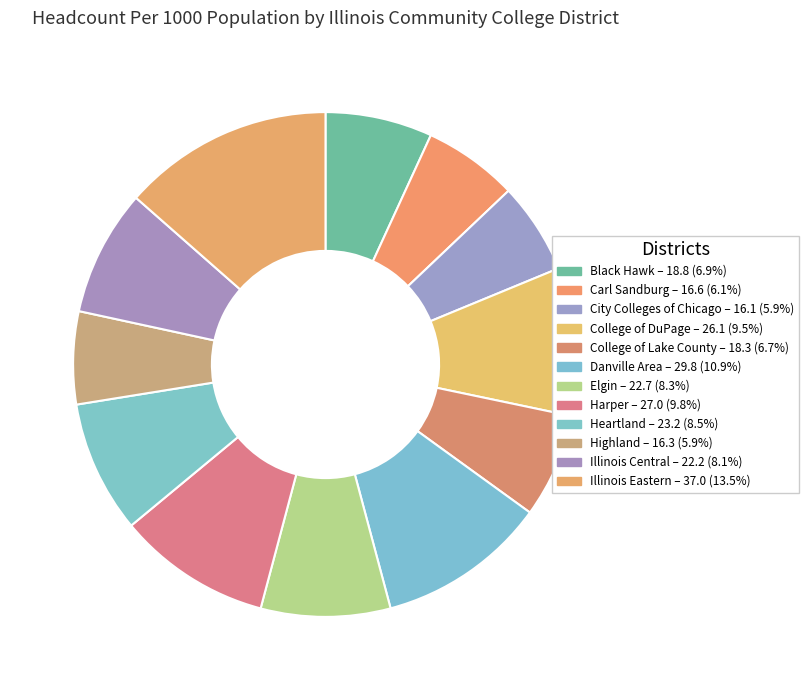

Combined, do Harper and Danville Area account for over 50%?

No